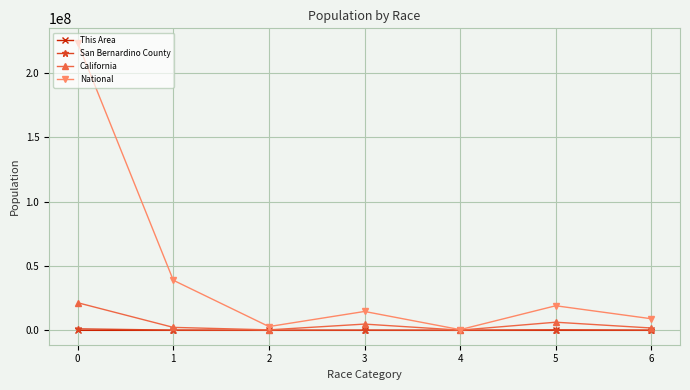

What is the value of the This Area point at the 6th from the left?

2210